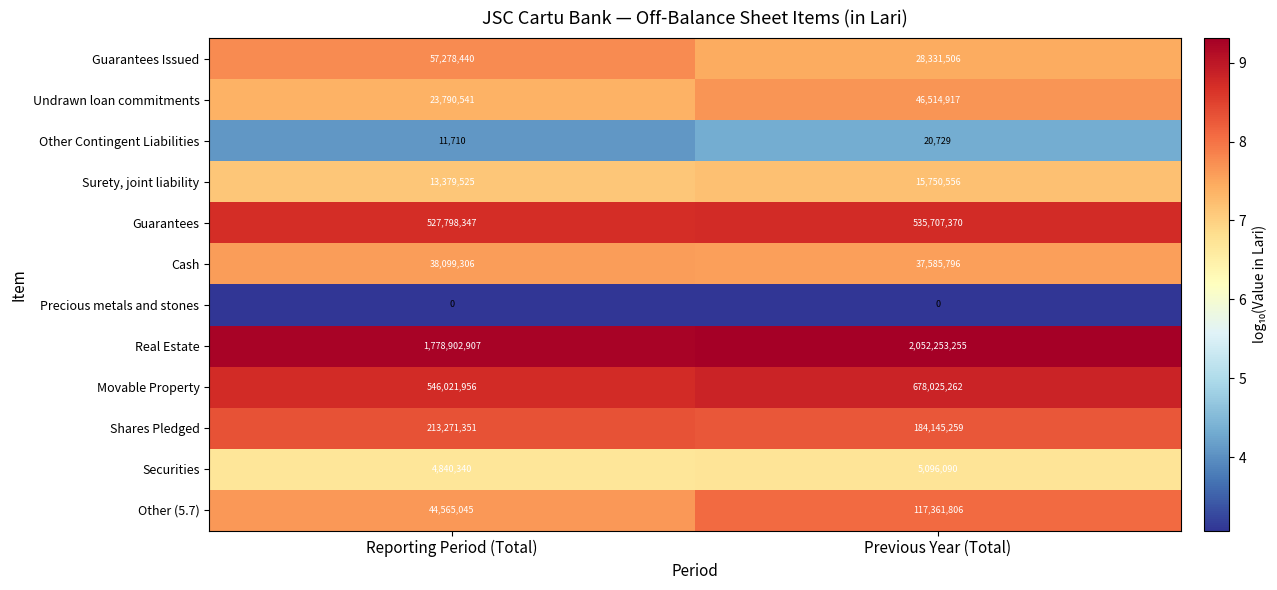

Is it true that Guarantees equals 535707370 at Previous Year (Total)?

True